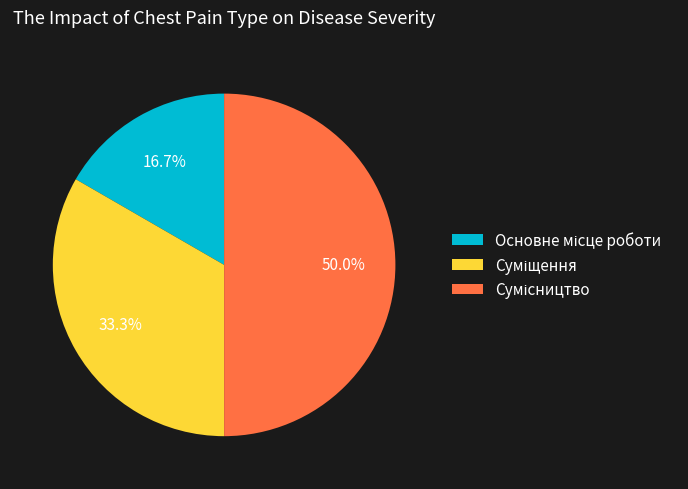

Is it true that Сумісництво is 63% of the pie?

False